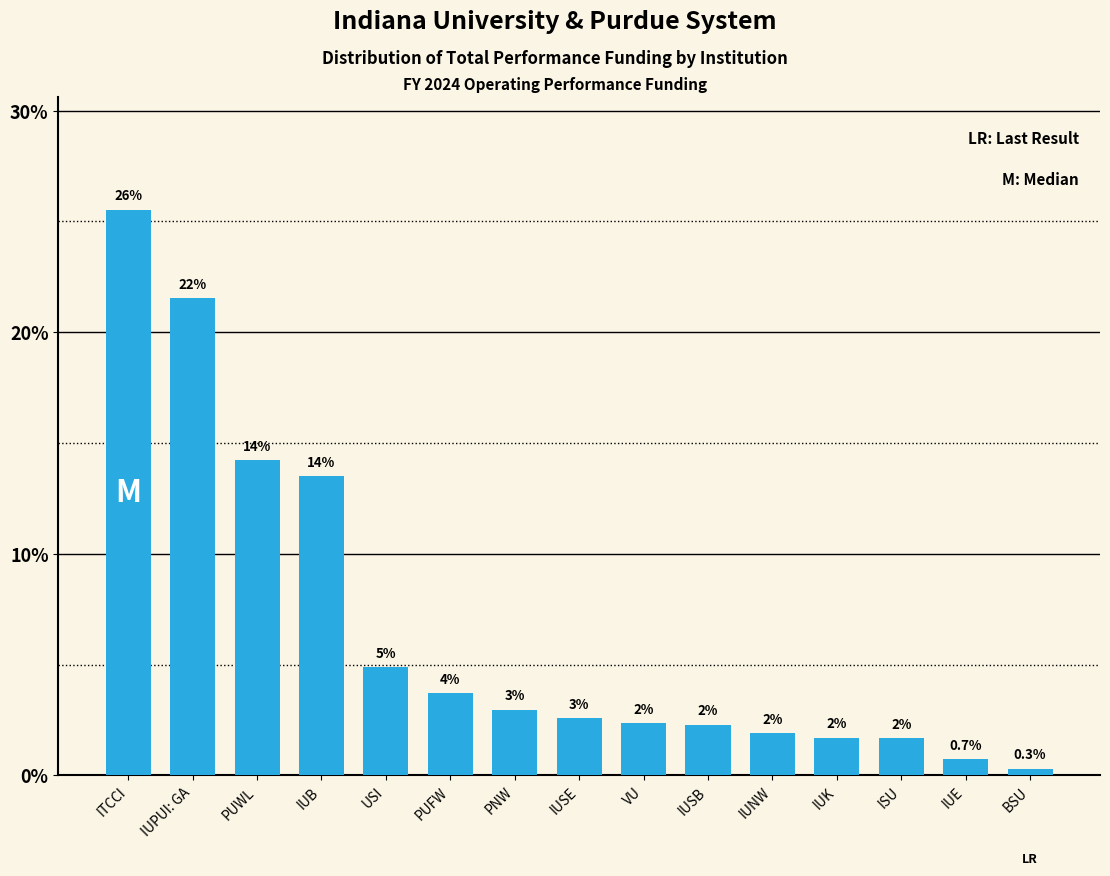

Does the chart contain any negative values?

No